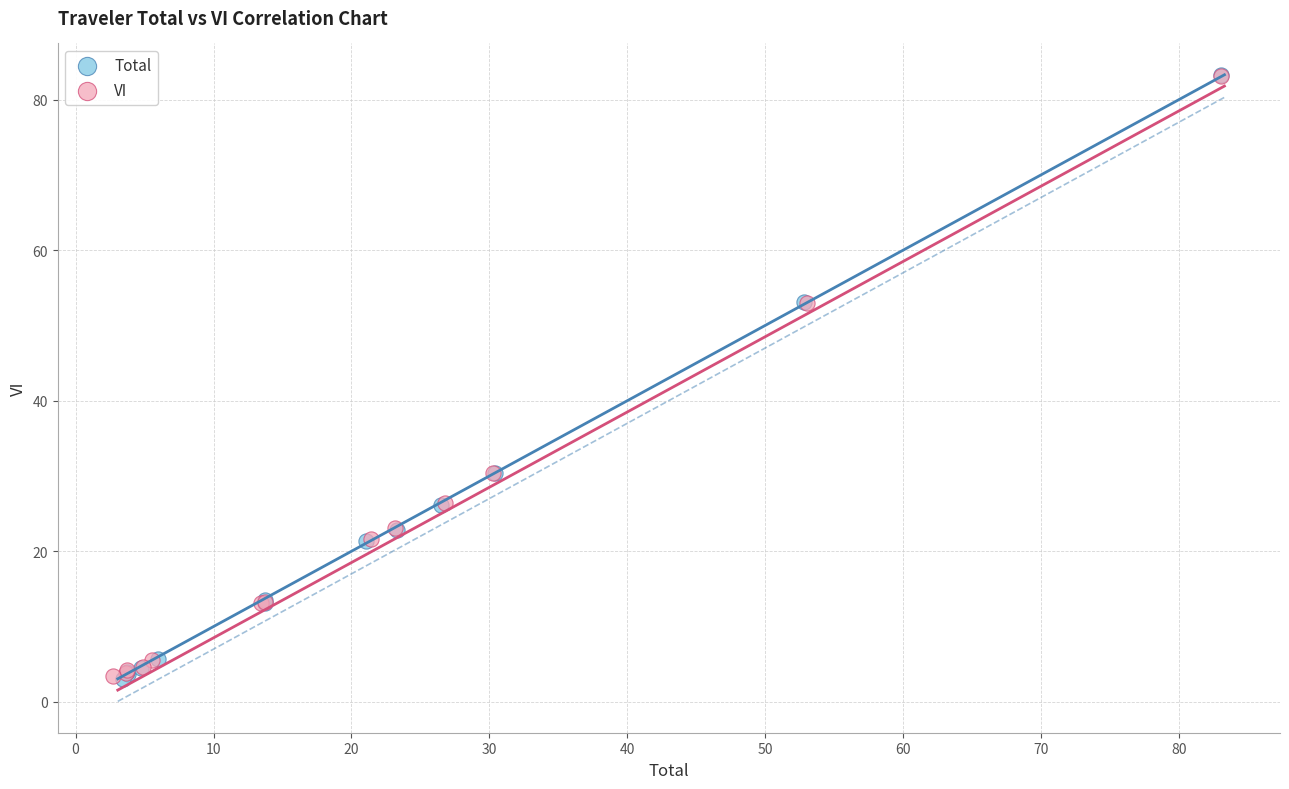

Which series has the largest Y range (max minus min)?

Total